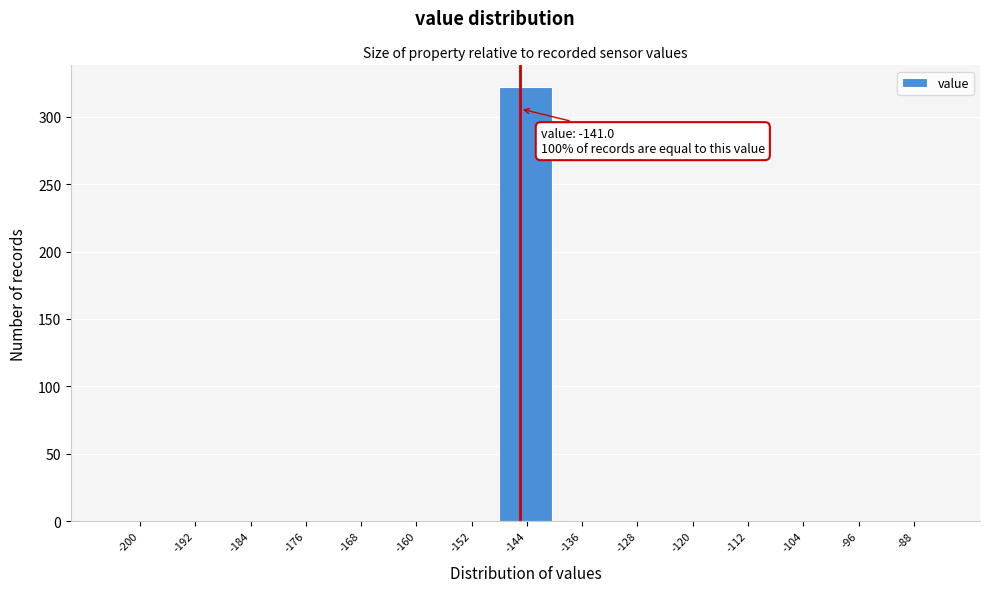

Reading left to right, extract all data points from this chart.

-200=0	-192=0	-184=0	-176=0	-168=0	-160=0	-152=0	-144=322	-136=0	-128=0	-120=0	-112=0	-104=0	-96=0	-88=0